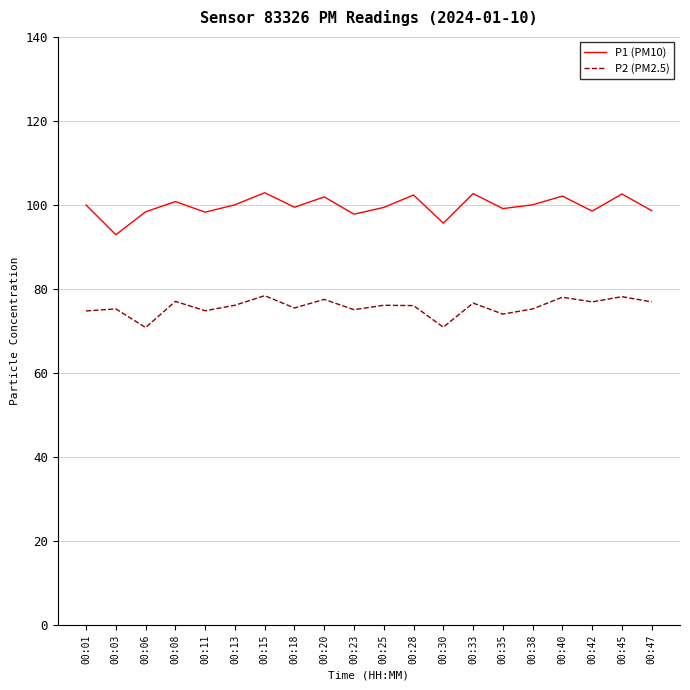

What is the total value across all series at 00:42?

175.5